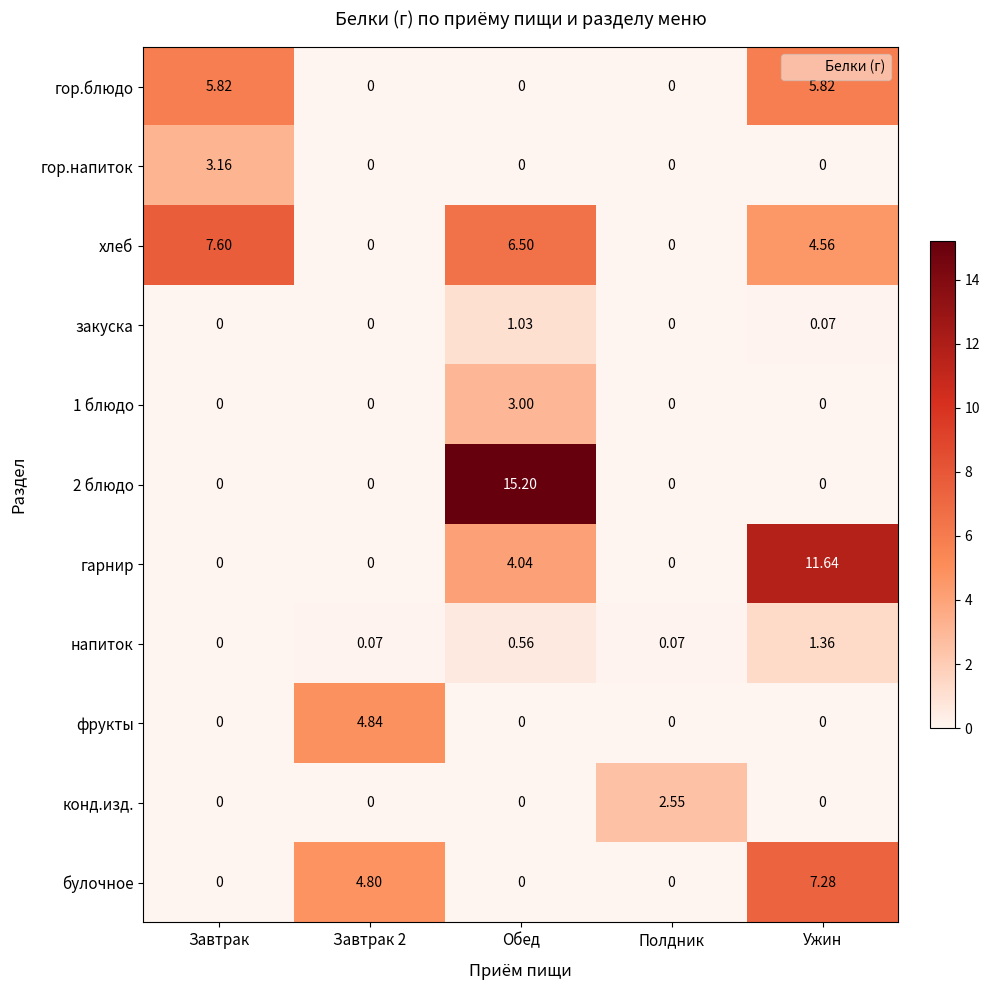

Which series changed the most between Завтрак 2 and Ужин?

гарнир